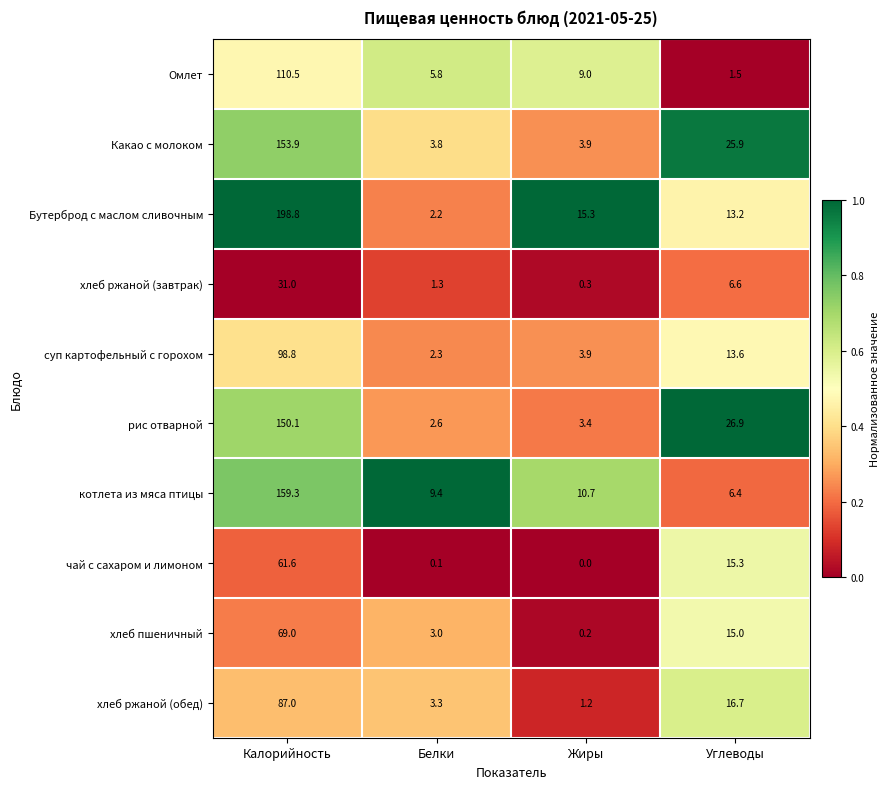

At which label is суп картофельный с горохом closest to 50?

Углеводы